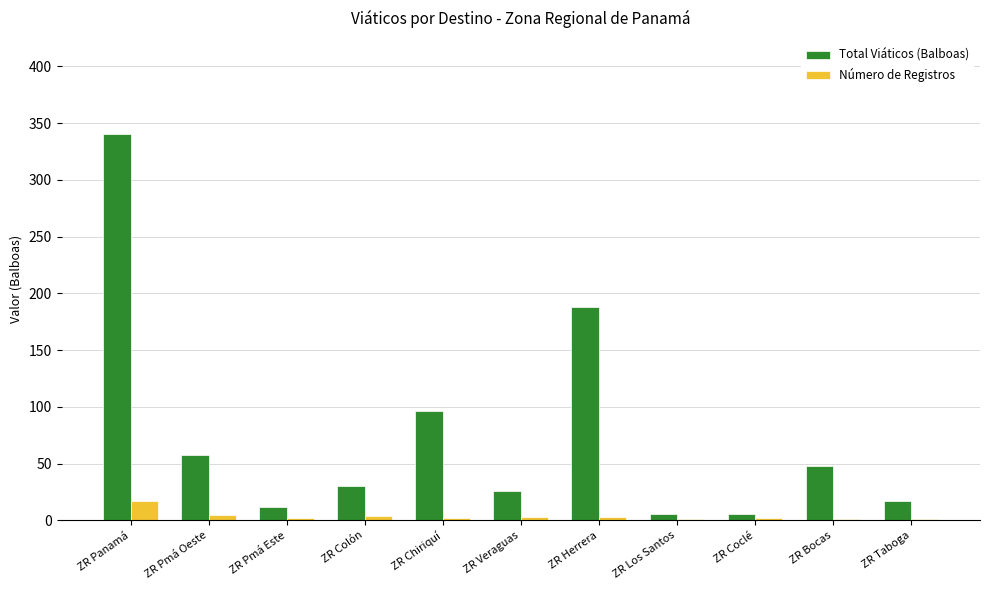

The Total Viáticos (Balboas) series shows 48.0 at ZR Bocas. True or false?

True